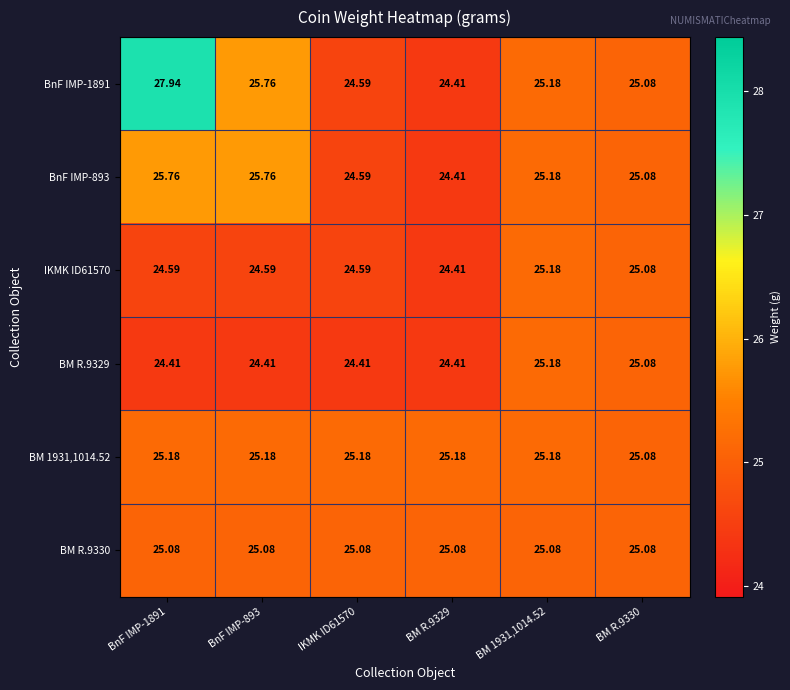

Is the value of IKMK ID61570 at BnF IMP-893 greater than the value of BnF IMP-893 at BnF IMP-1891?

No